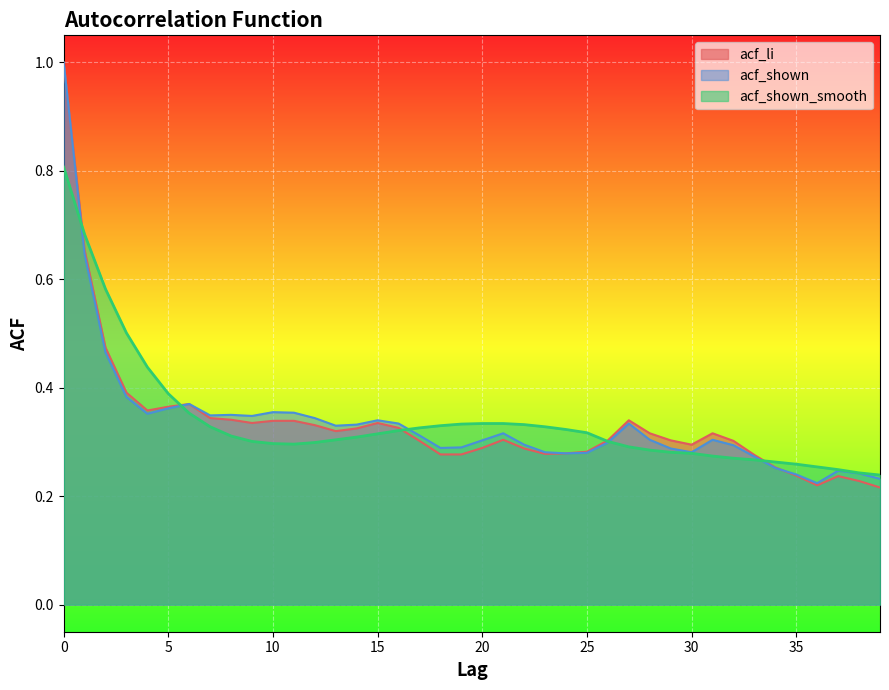

True or false: acf_li has a value of 0.4 at 18.

False